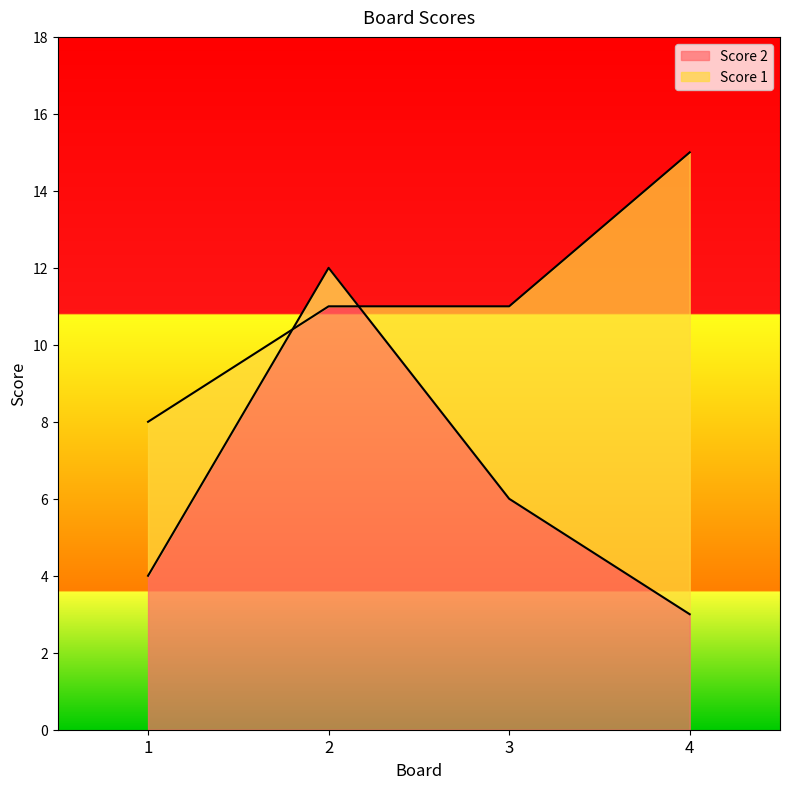

Does the chart display data point markers on the line(s)?

No